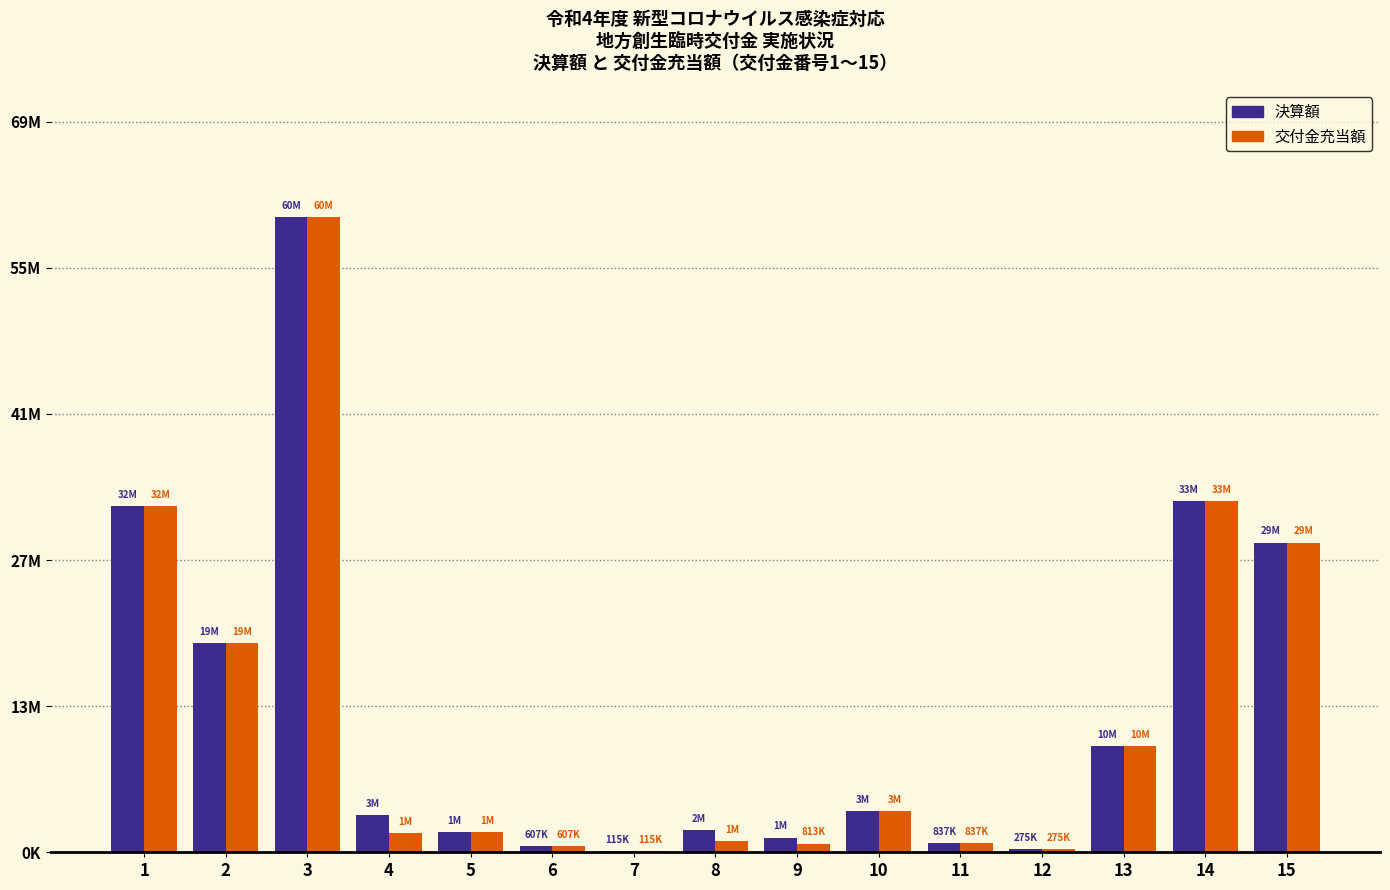

Which series has the widest spread of values?

決算額